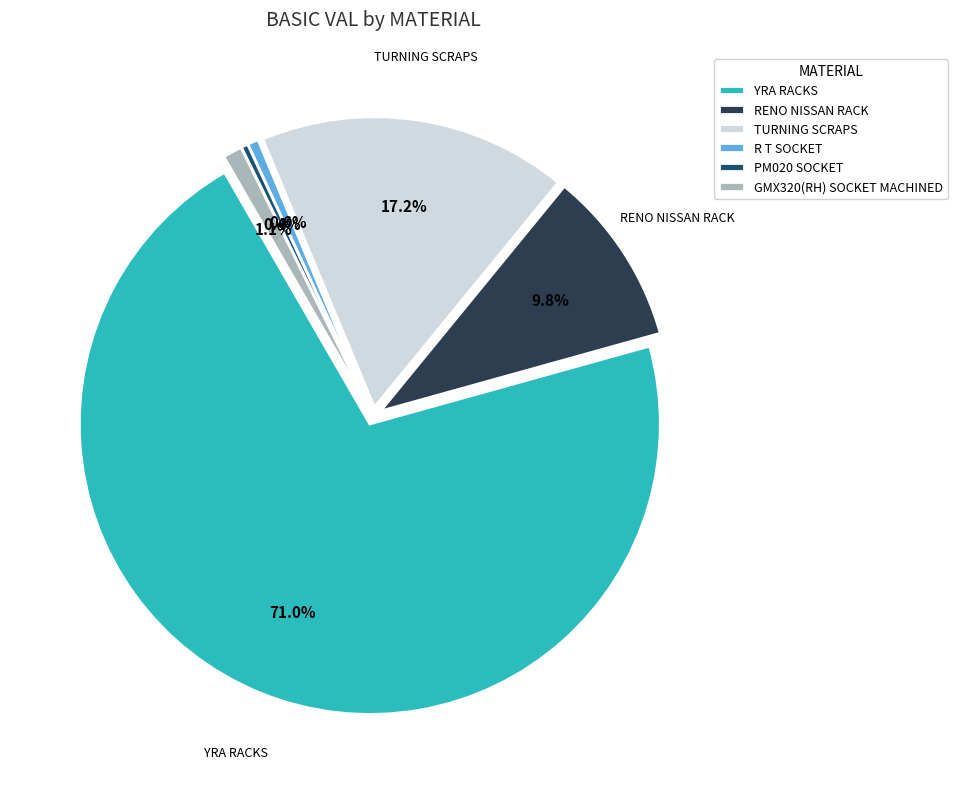

To the nearest percent, what is the average slice percentage?

17%